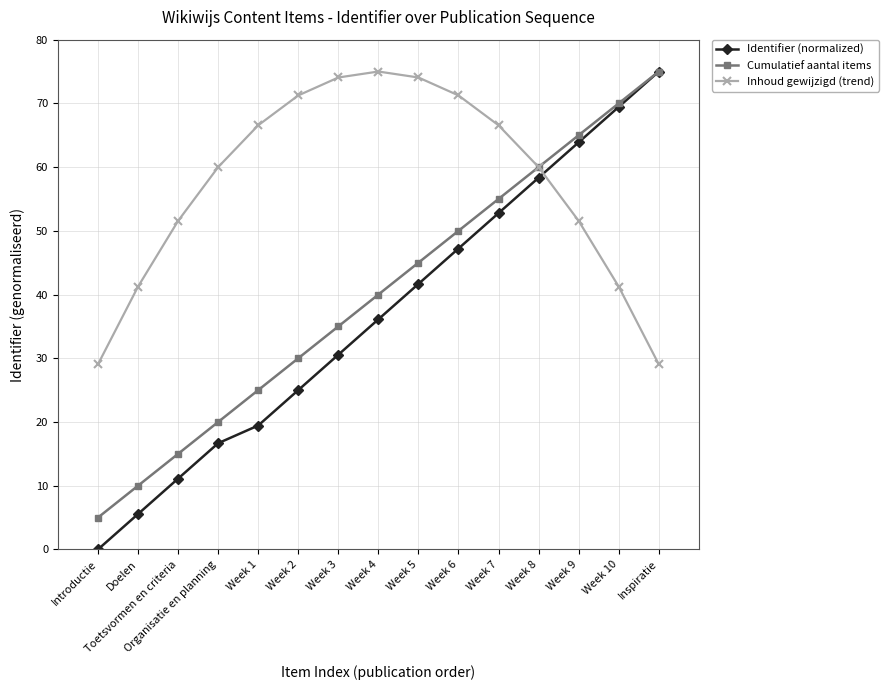

Which category has the lowest value in the Cumulatief aantal items series?

Introductie